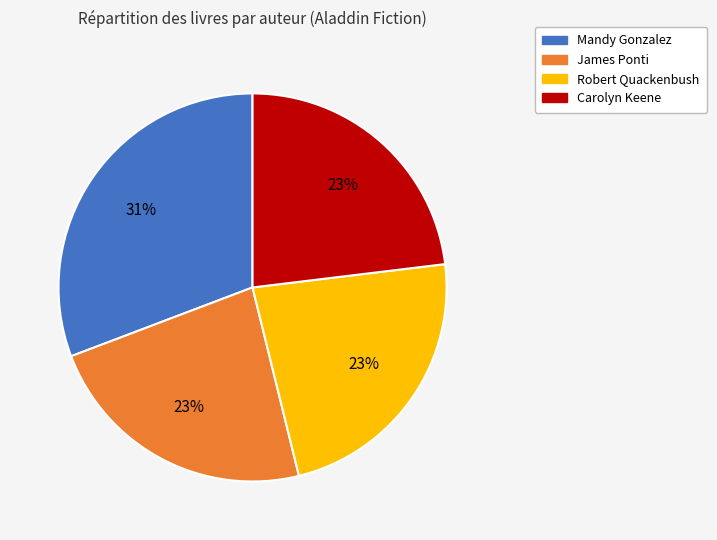

True or false: Robert Quackenbush accounts for 16% of the total.

False